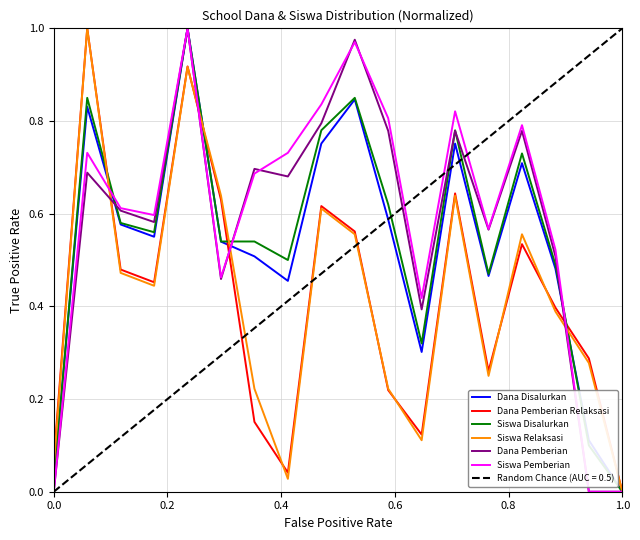

What is the maximum value for Dana Pemberian Relaksasi?

1.0